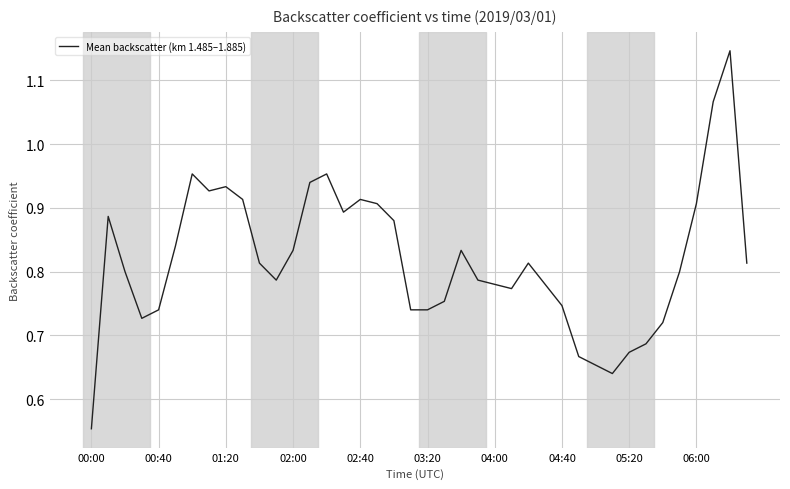

How many lines are shown in the chart?

1